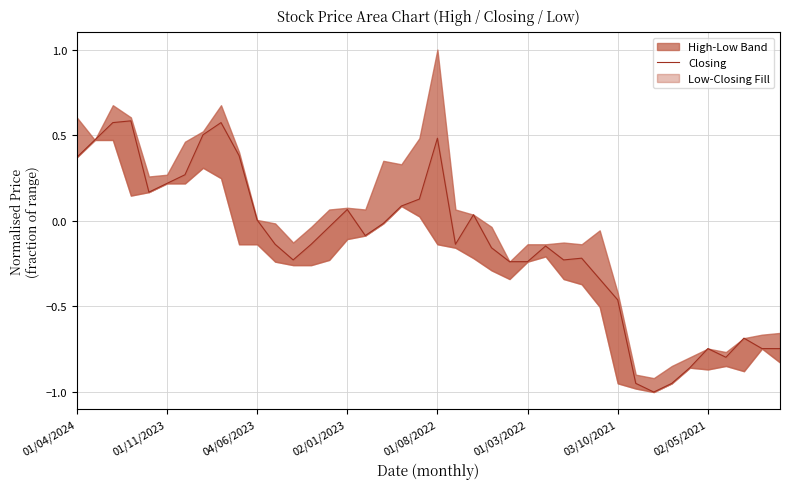

Reading left to right, transcribe all the data shown in this chart.

0.4	0.5	0.6	0.6	0.2	0.2	0.3	0.5	0.6	0.4	0.0	-0.1	-0.2	-0.1	-0.0	0.1	-0.1	-0.0	0.1	0.1	0.5	-0.1	0.0	-0.2	-0.2	-0.2	-0.1	-0.2	-0.2	-0.3	-0.5	-0.9	-1.0	-0.9	-0.9	-0.7	-0.8	-0.7	-0.7	-0.7